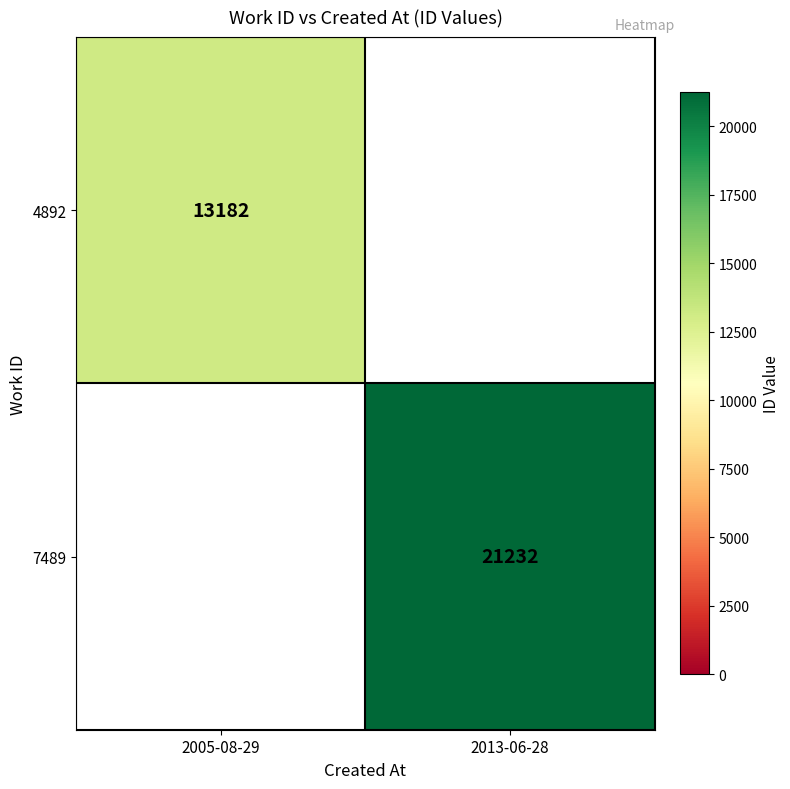

Is the value of 4892 at 2005-08-29 greater than the value of 7489 at 2013-06-28?

No